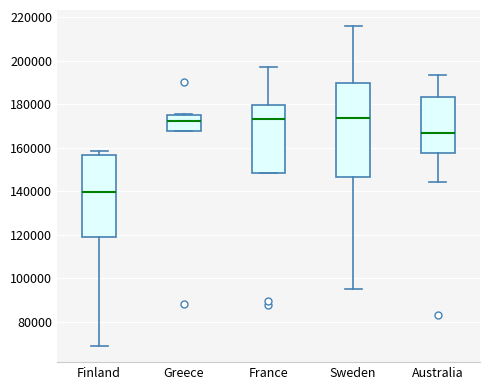

Reading left to right, read every box against the y-axis: the position of its median line, the range the box covers, and the ends of its whiskers. The values are not printed on the chart, so give them approximately, as read against the axis.

Finland: median 140000, box 118000 to 156000, whiskers 68000 to 158000
Greece: median 172000, box 168000 to 174000, whiskers 168000 to 176000
France: median 174000, box 148000 to 180000, whiskers 148000 to 198000
Sweden: median 174000, box 146000 to 190000, whiskers 96000 to 216000
Australia: median 166000, box 158000 to 184000, whiskers 144000 to 194000